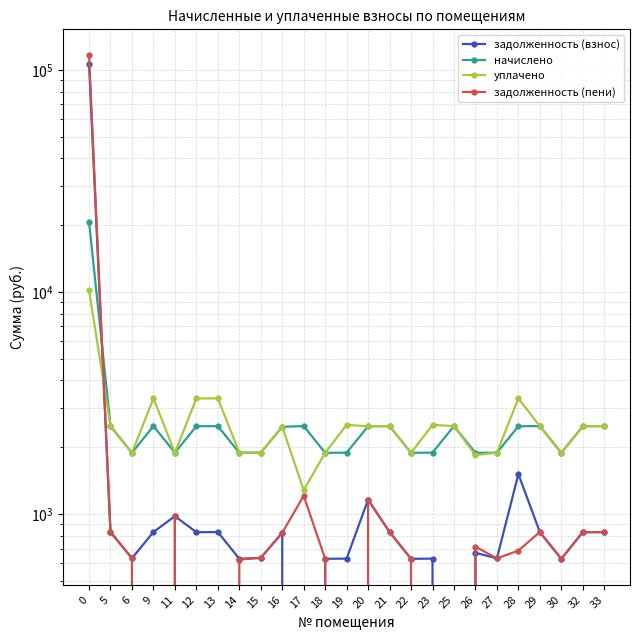

Reading left to right, list all the values displayed in this chart.

задолженность (взнос): 0=106790.9	5=830.9	6=633.3	9=830.9	11=979.5	12=829.7	13=830.9	14=629.7	15=636.0	16=824.7	17=0.0	18=629.7	19=630.9	20=1163.0	21=830.9	22=629.7	23=630.9	25=0.0	26=670.3	27=632.1	28=1515.1	29=830.9	30=629.7	32=829.7	33=830.9
начислено: 0=20746.3	5=2492.7	6=1889.1	9=2492.7	11=1892.8	12=2489.0	13=2492.7	14=1889.1	15=1892.8	16=2474.1	17=2492.7	18=1889.1	19=1892.8	20=2489.0	21=2492.7	22=1889.1	23=1892.8	25=2492.7	26=1889.1	27=1892.8	28=2489.0	29=2492.7	30=1889.1	32=2489.0	33=2492.7
уплачено: 0=10216.7	5=2492.7	6=1889.1	9=3323.6	11=1892.8	12=3318.6	13=3323.6	14=1894.0	15=1892.8	16=2474.1	17=1282.7	18=1889.1	19=2523.8	20=2489.0	21=2492.7	22=1889.1	23=2523.8	25=2492.7	26=1845.2	27=1892.8	28=3318.6	29=2492.7	30=1889.1	32=2489.0	33=2492.7
задолженность (пени): 0=117320.6	5=830.9	6=633.3	9=0.0	11=979.5	12=0.0	13=0.0	14=624.7	15=636.0	16=824.7	17=1210.0	18=629.7	19=0.0	20=1163.0	21=830.9	22=629.7	23=0.0	25=0.0	26=714.2	27=632.1	28=685.5	29=830.9	30=629.7	32=829.7	33=830.9